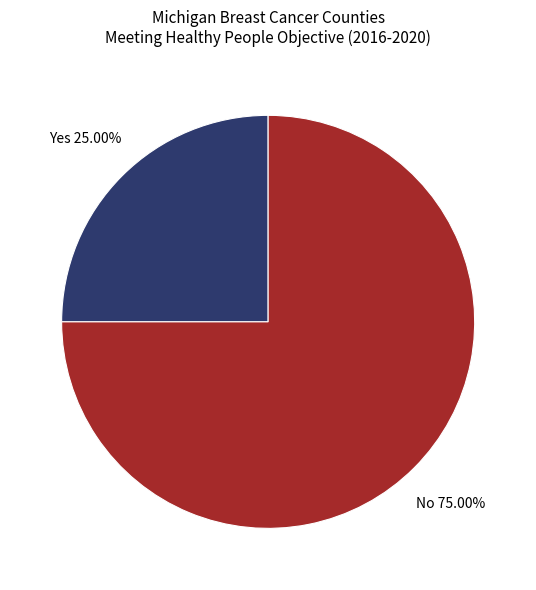

Approximately how many times larger is the value at Yes 25.00% compared to No 75.00%?

0.3